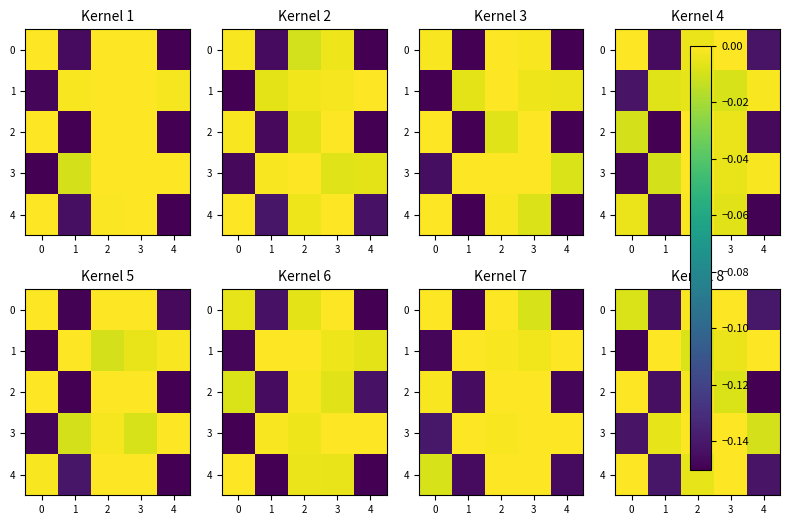

True or false: row_1 has a value of -0.0 at 1.

False